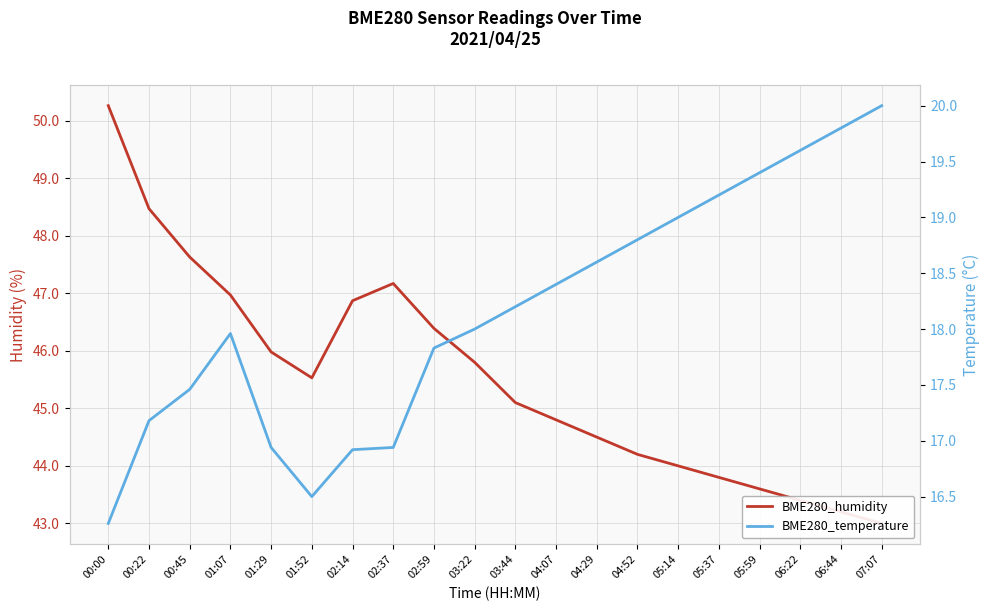

The value of BME280_temperature at 04:29 is 27.9. True or false?

False